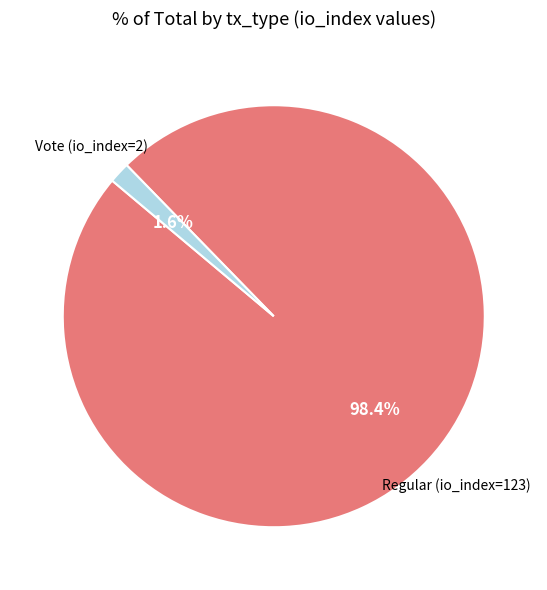

Does any single category account for the majority?

Yes